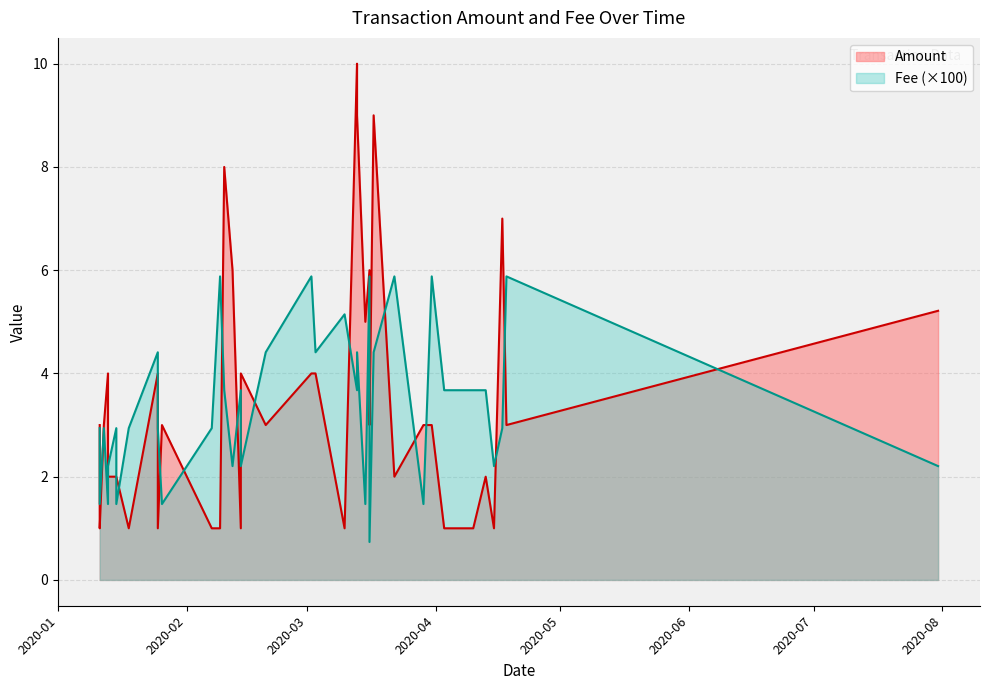

What is the difference between the second highest and second lowest values in the Amount series?

8.0